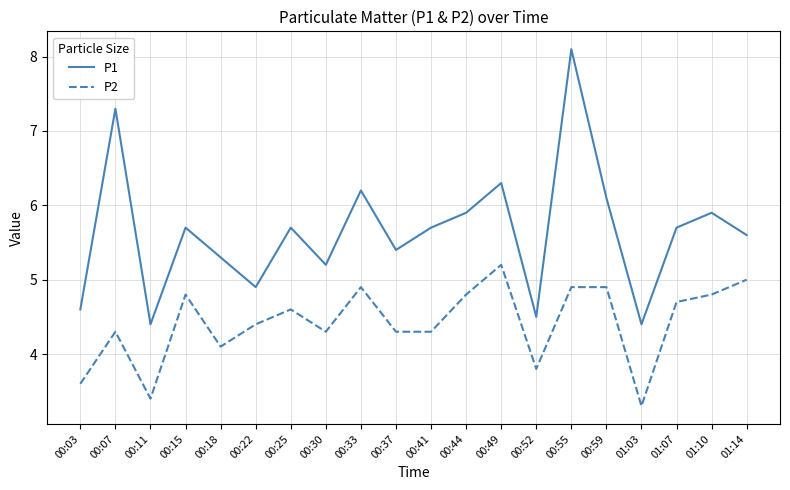

Reading right to left, transcribe all the data shown in this chart.

P1: 5.6	5.9	5.7	4.4	6.1	8.1	4.5	6.3	5.9	5.7	5.4	6.2	5.2	5.7	4.9	5.3	5.7	4.4	7.3	4.6
P2: 5.0	4.8	4.7	3.3	4.9	4.9	3.8	5.2	4.8	4.3	4.3	4.9	4.3	4.6	4.4	4.1	4.8	3.4	4.3	3.6